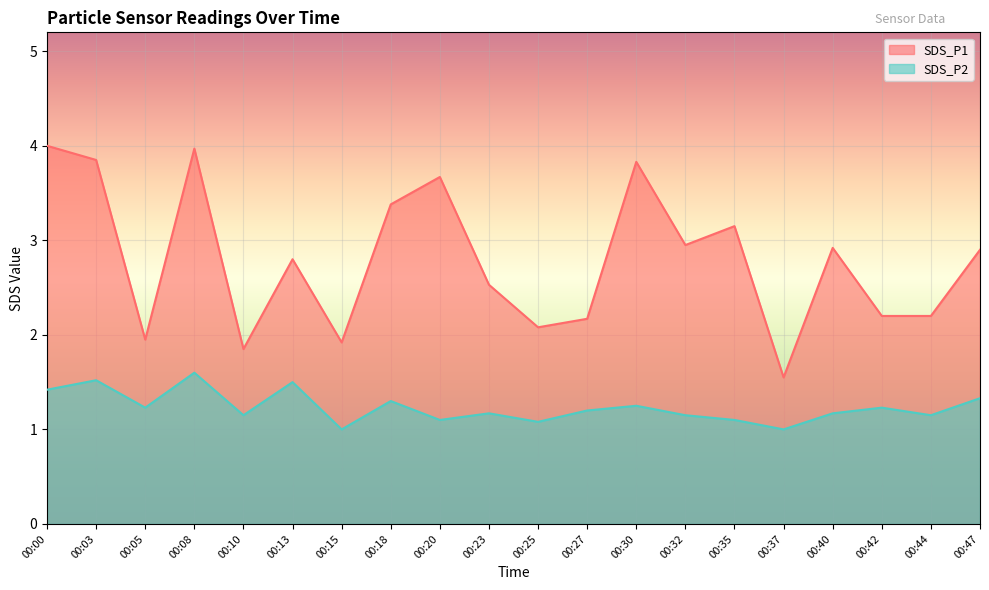

What is the difference between the second highest and minimum values in the SDS_P1 series?

2.4